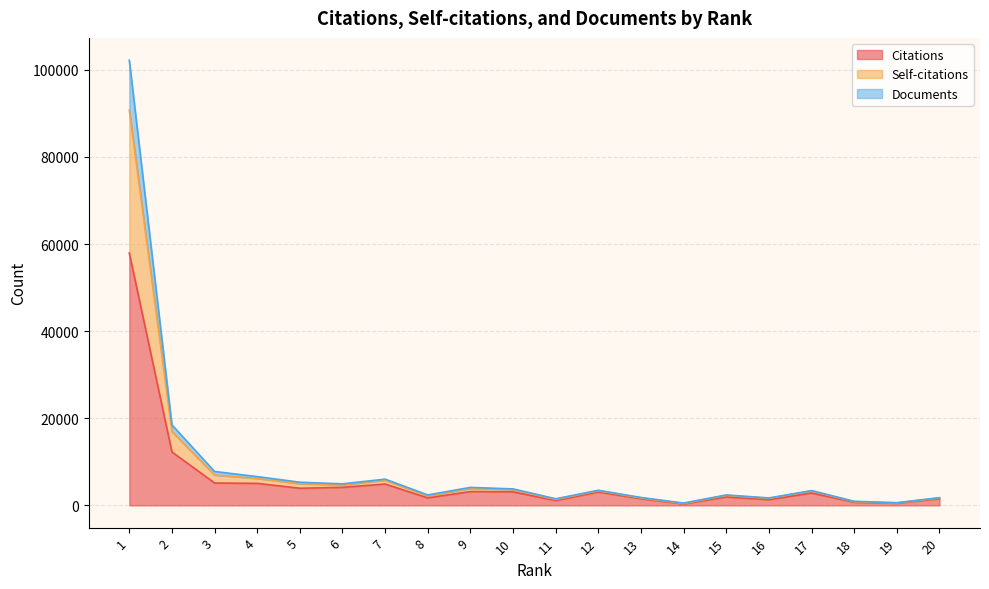

How many interior local peaks does the Citations series have?

5